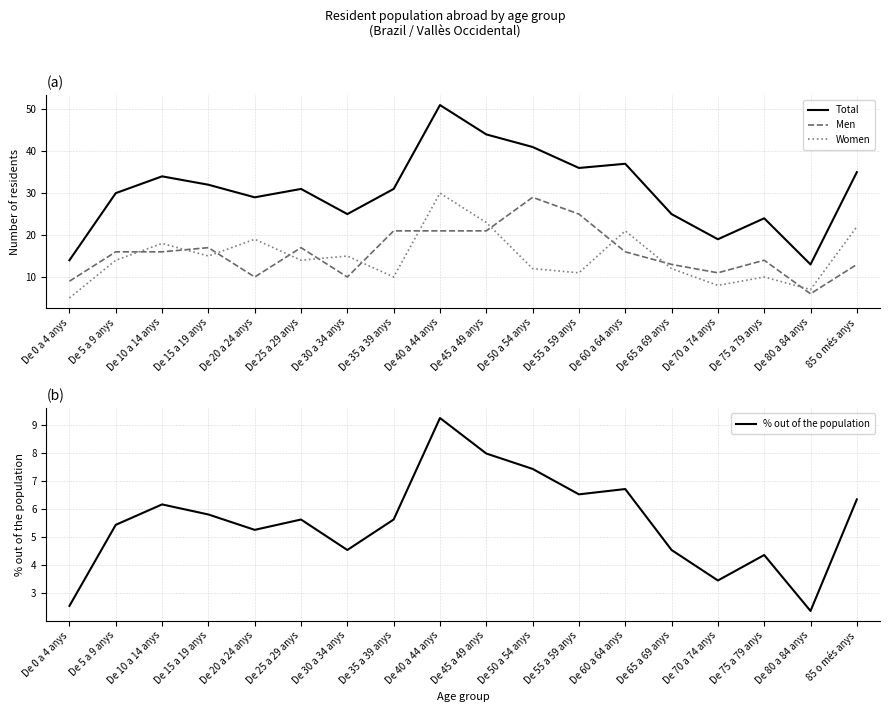

What is the value of the Women point at the 9th from the left?

30.0